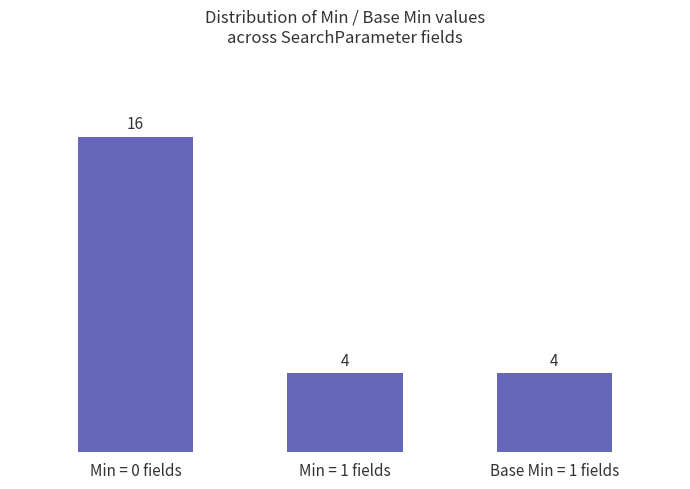

The chart shows a value of 4 at Base Min = 1 fields. True or false?

True